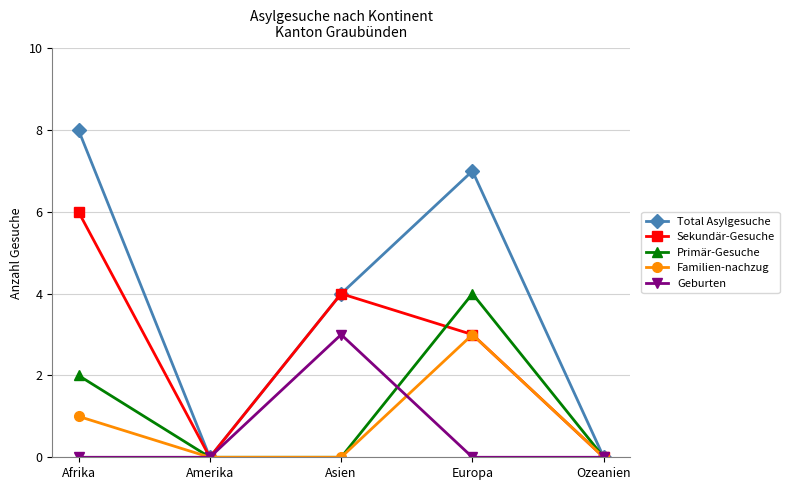

What is the maximum value for Geburten?

3